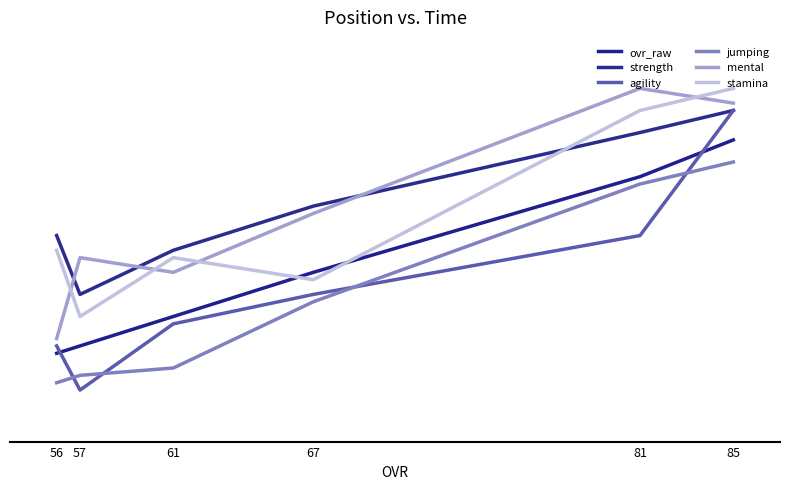

At how many categories does at least one series exceed 70?

6